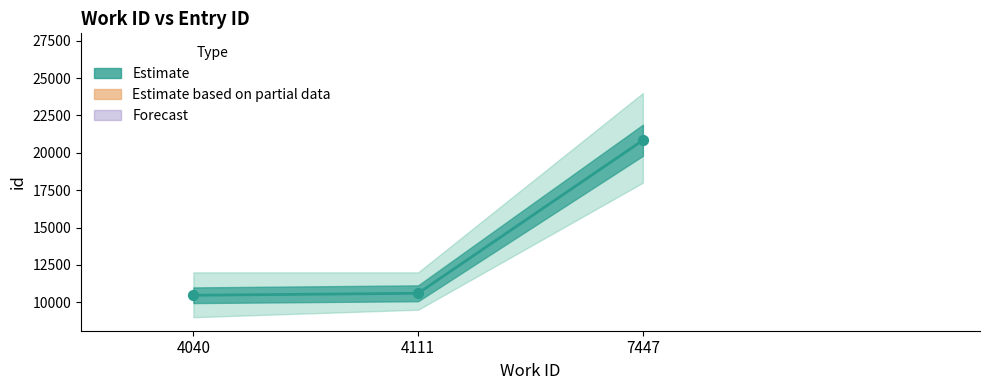

Between 4111 and 7447, which is larger?

7447